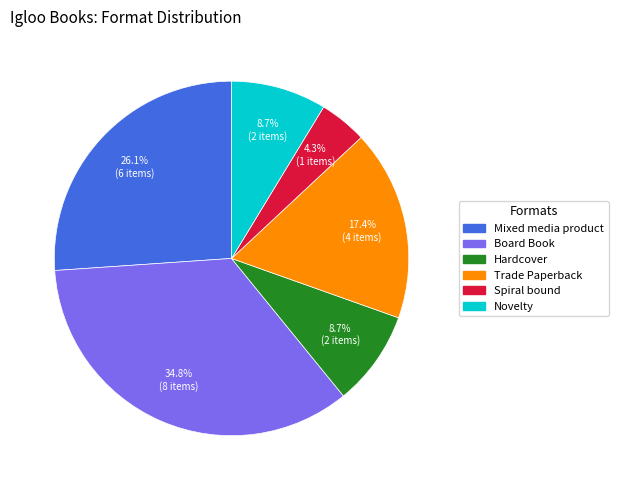

Does any single category account for the majority?

No